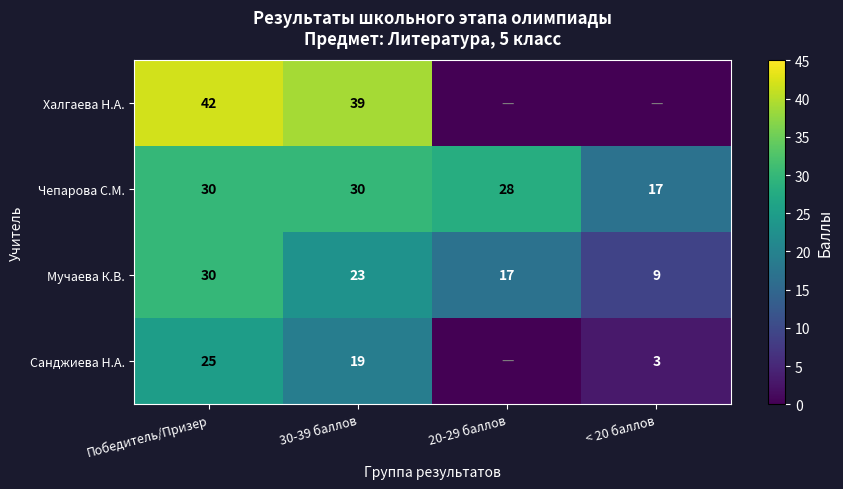

Count the number of data series in this chart.

4